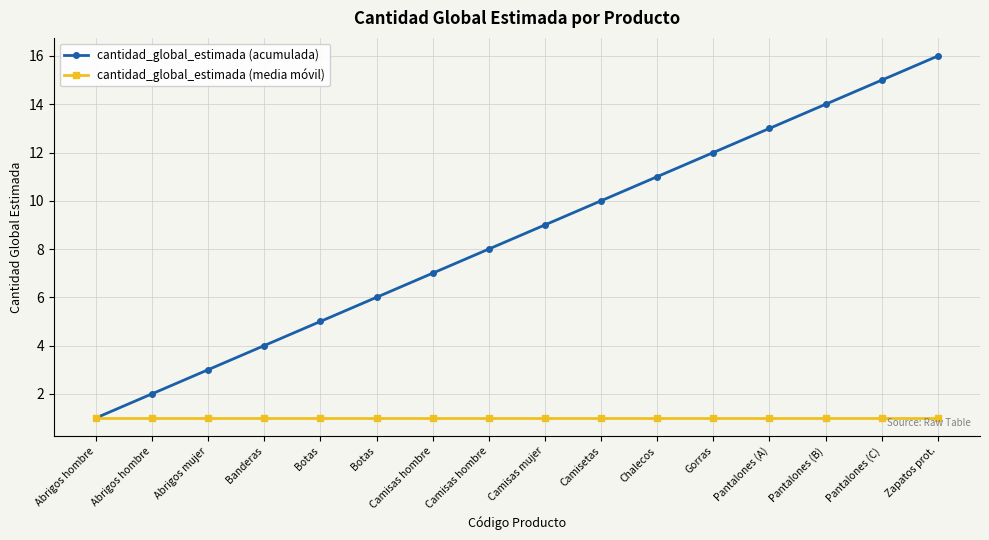

List the series in order of their peak value, highest first.

cantidad_global_estimada (acumulada), cantidad_global_estimada (media móvil)